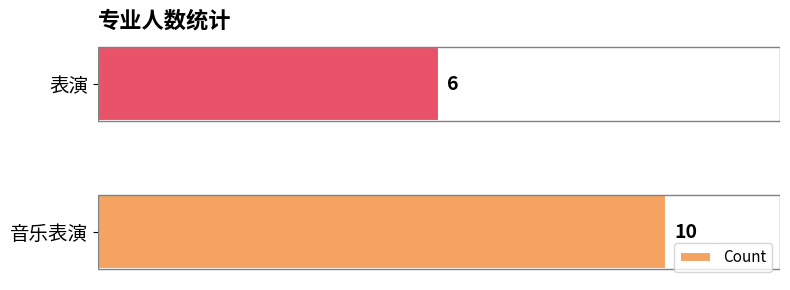

Does the chart contain stacked bars?

No